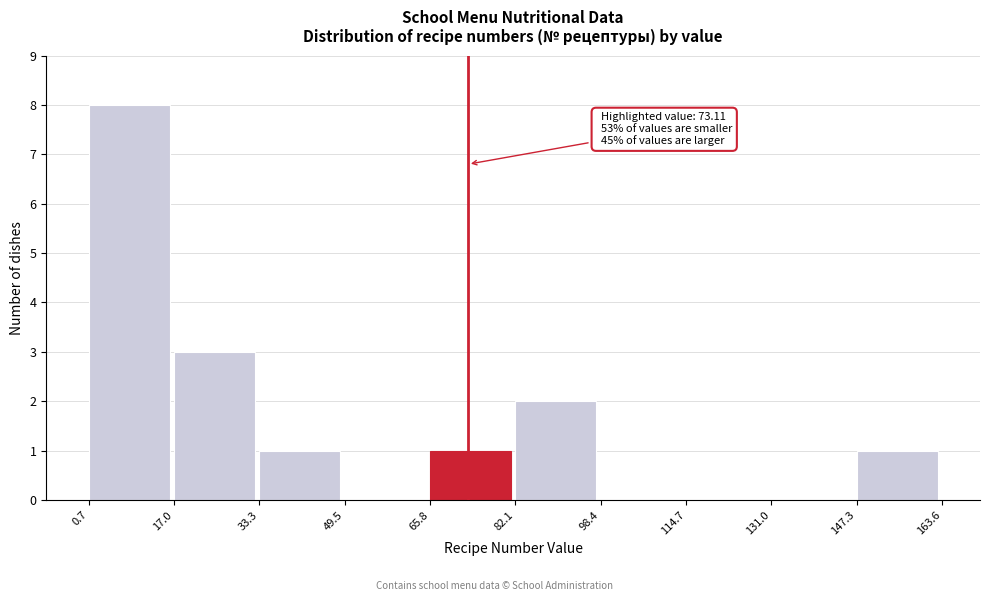

Over which range of the x-axis is the bar tallest?

0.7 to 17.0